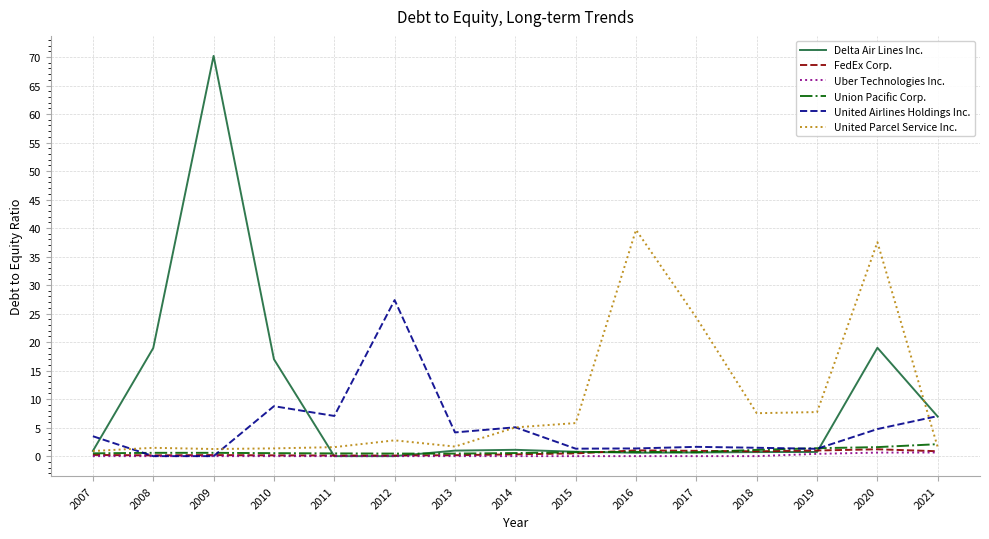

The Delta Air Lines Inc. series shows 32.4 at 2020. True or false?

False